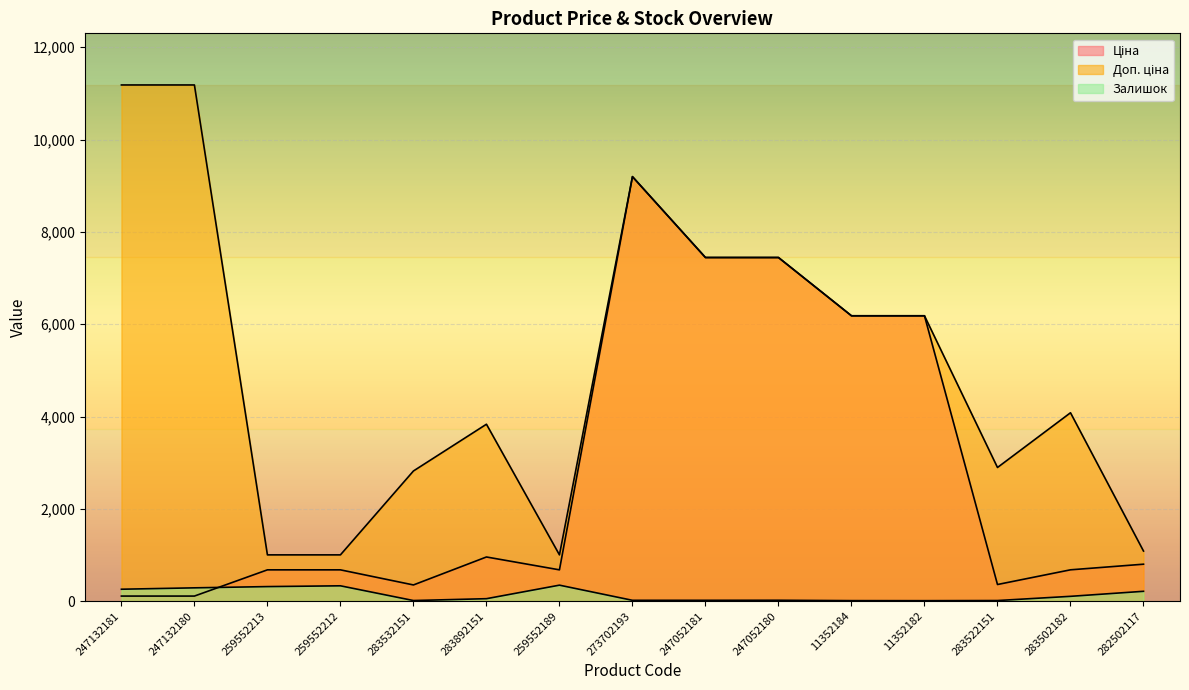

Which series has the largest range (max minus min)?

Доп. ціна